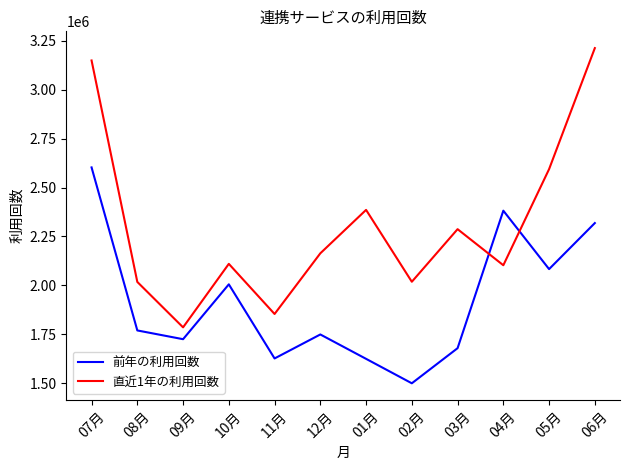

True or false: 直近1年の利用回数 has a value of 2017317 at 08月.

True